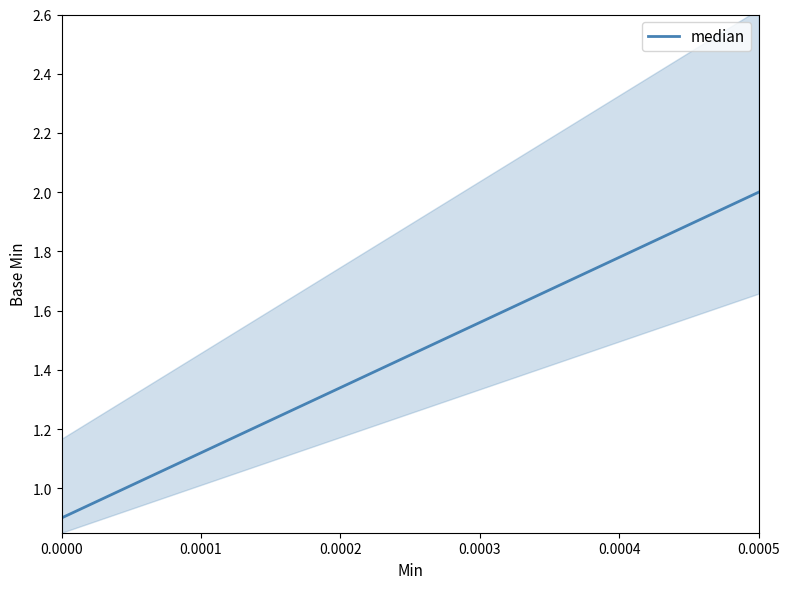

Is this an area chart (filled region under the line)?

No